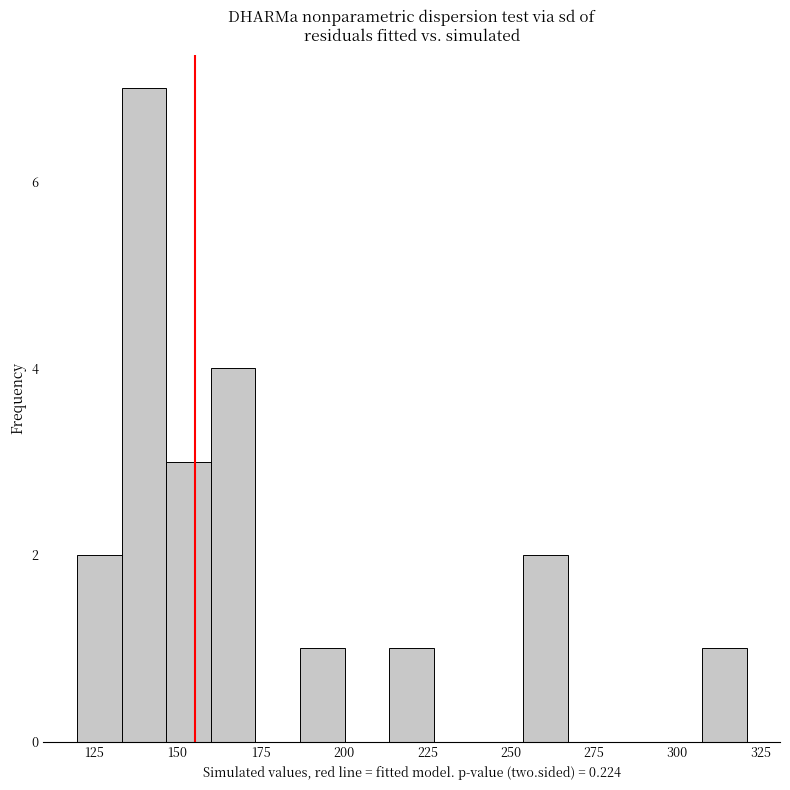

Around what value on the x-axis is the tallest bar? Give the approximate position of its centre, as read against the axis.

140